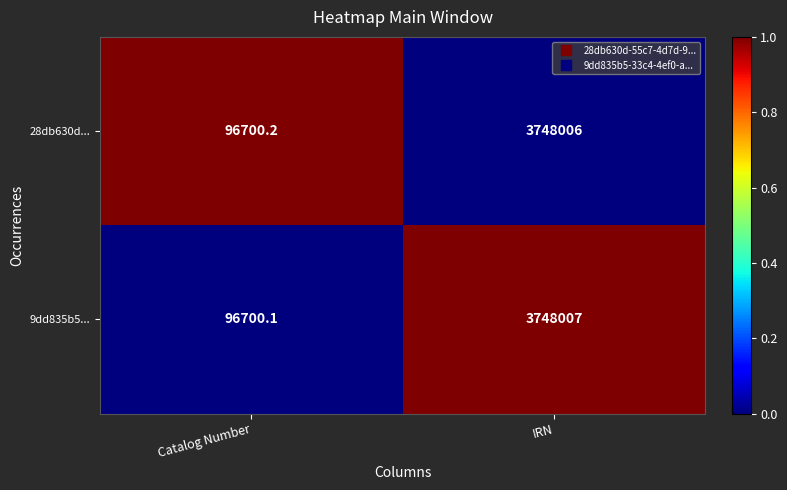

The 28db630d... series shows 3748006.0 at IRN. True or false?

True